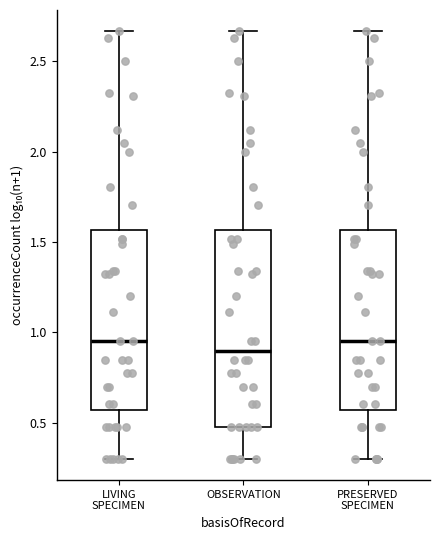

Which box is the tallest, from its lower edge to its upper edge?

OBSERVATION